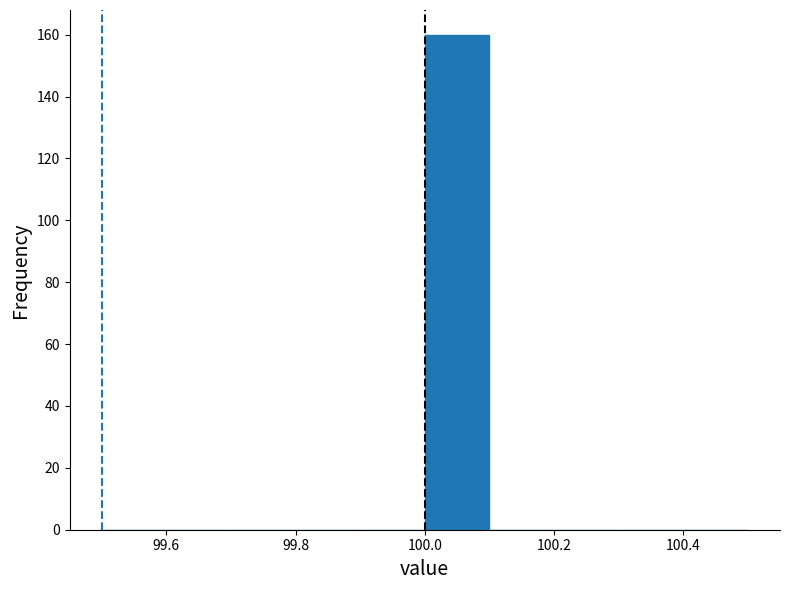

Which range on the x-axis has the tallest bar?

100.0 to 100.1